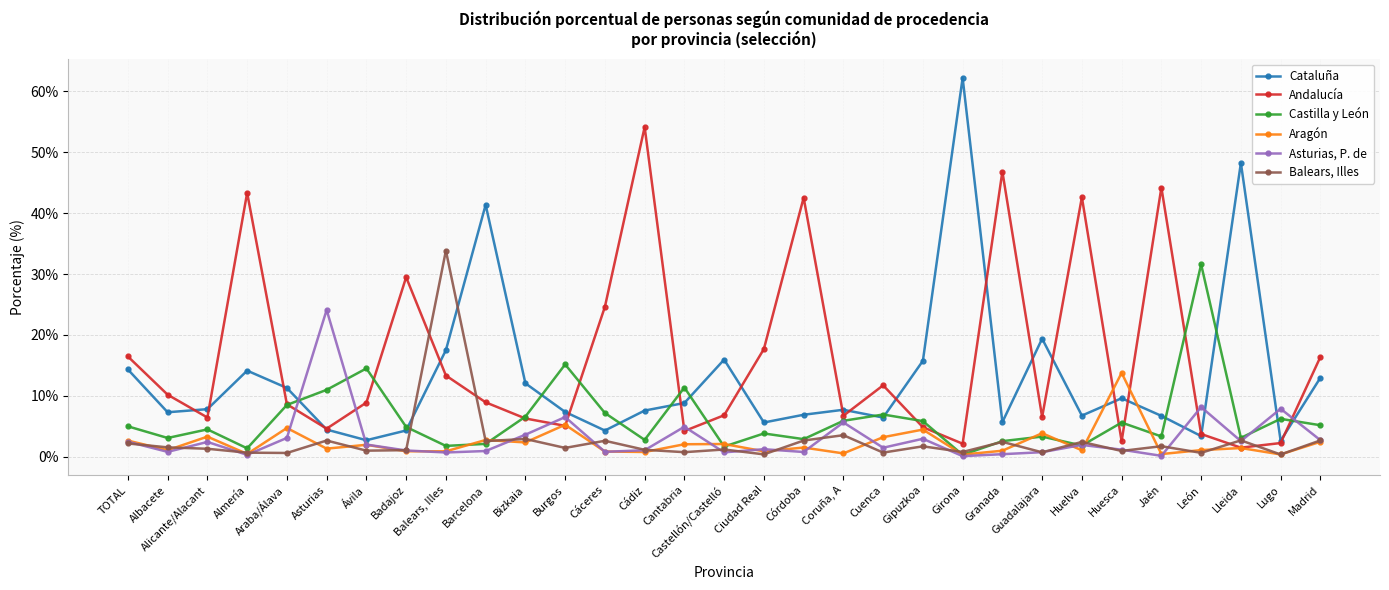

What is the value of the Castilla y León point at the 20th from the left?

7.0